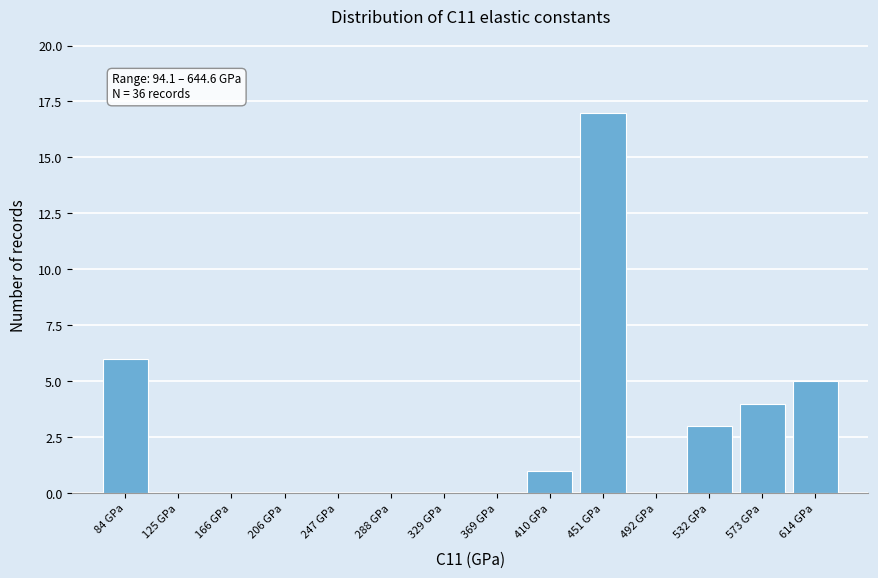

Reading left to right, what are all the values shown in this chart?

84 GPa=6	125 GPa=0	166 GPa=0	206 GPa=0	247 GPa=0	288 GPa=0	329 GPa=0	369 GPa=0	410 GPa=1	451 GPa=17	492 GPa=0	532 GPa=3	573 GPa=4	614 GPa=5